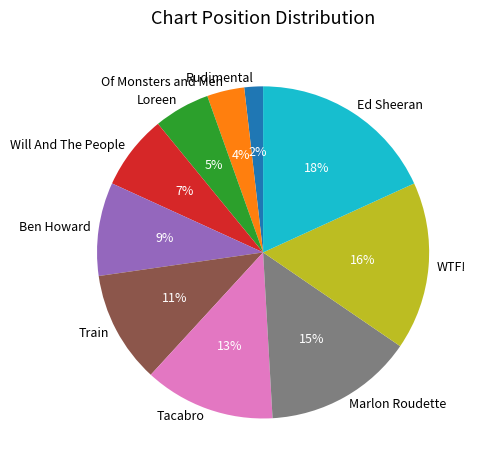

Count the number of slices in the pie.

10